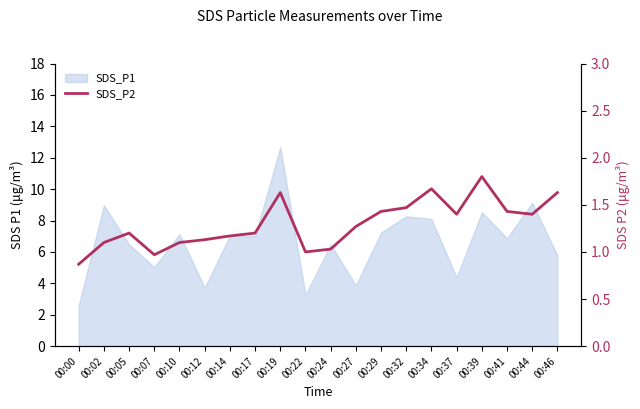

Which category has the lowest value across all series?

00:00